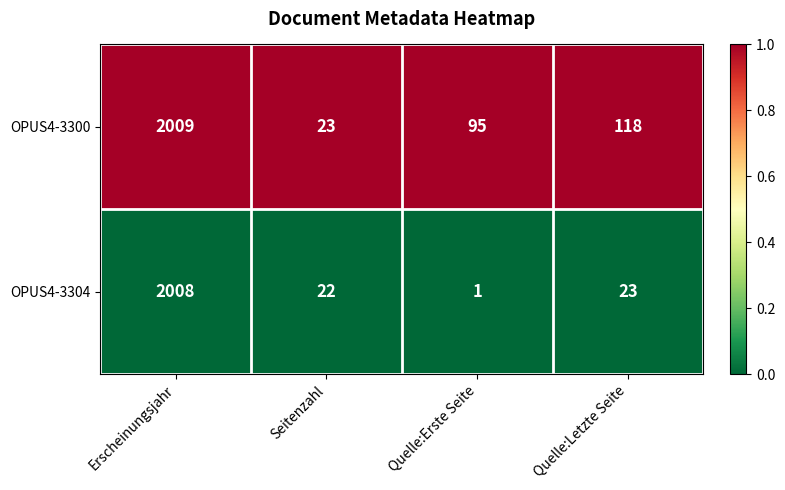

Is the value of OPUS4-3304 at Quelle:Letzte Seite greater than the value of OPUS4-3300 at Quelle:Erste Seite?

No